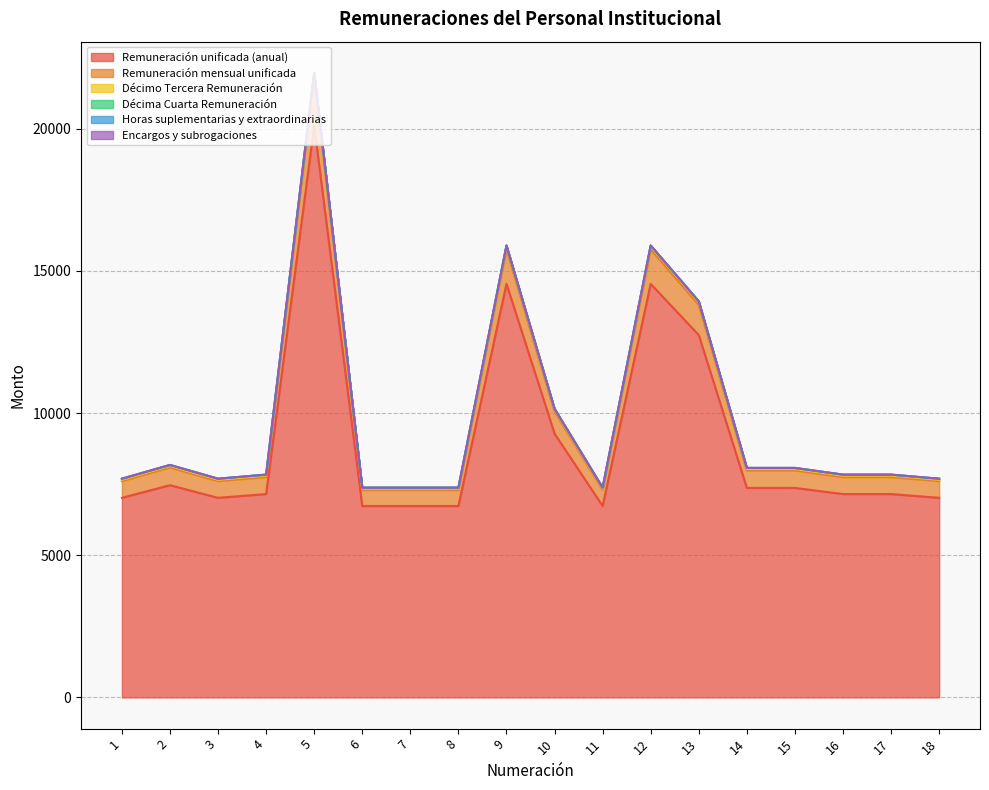

Where is Remuneración mensual unificada nearest to the value 14540?

13